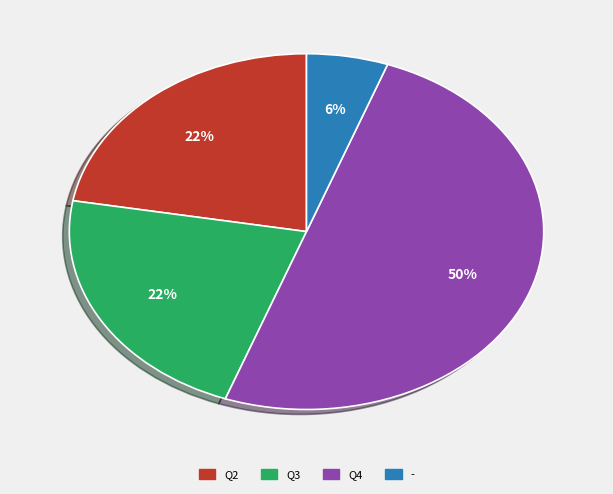

True or false: Q3 accounts for 14% of the total.

False